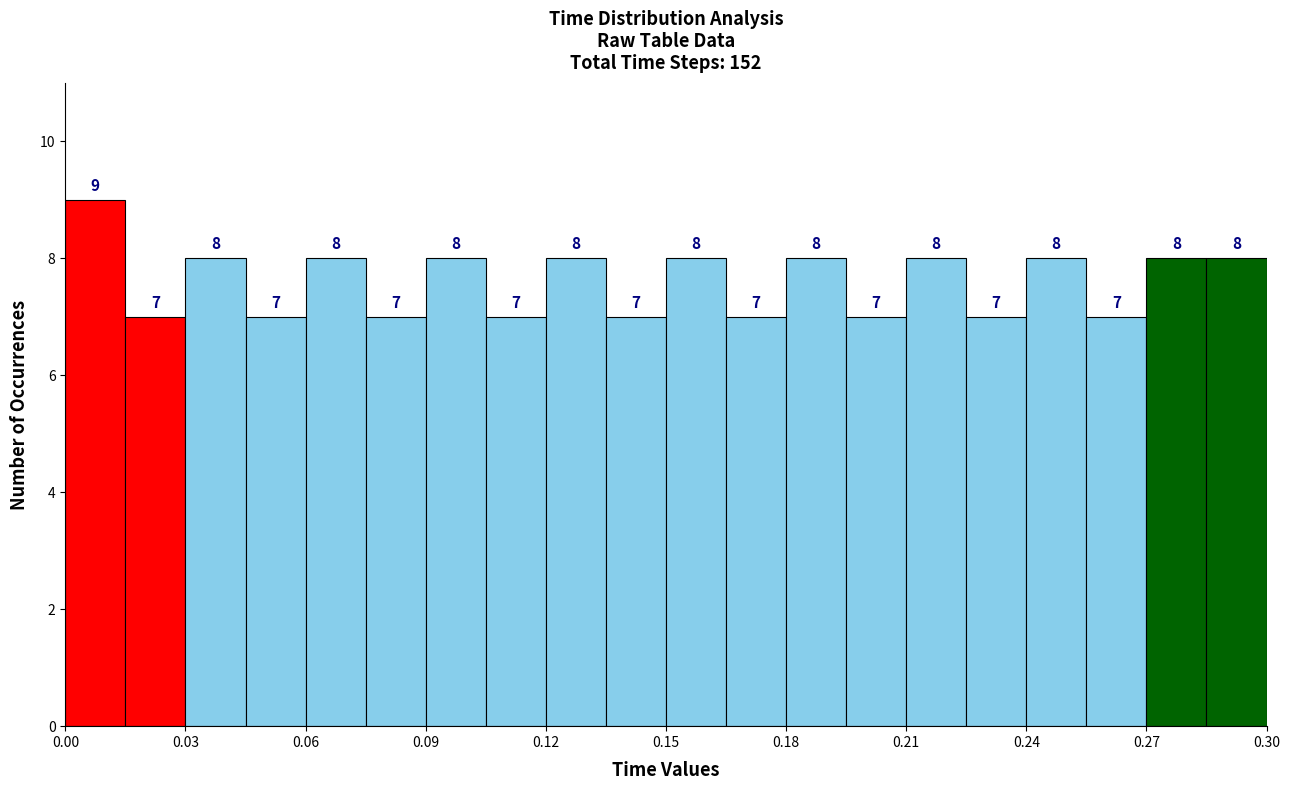

Around what value on the x-axis is the tallest bar? Give the approximate position of its centre, as read against the axis.

0.010